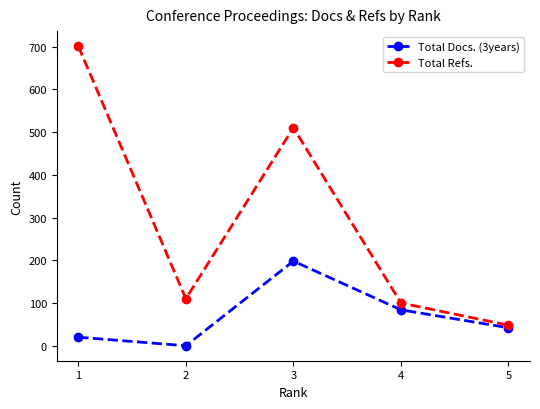

What is the maximum value for Total Docs. (3years)?

198